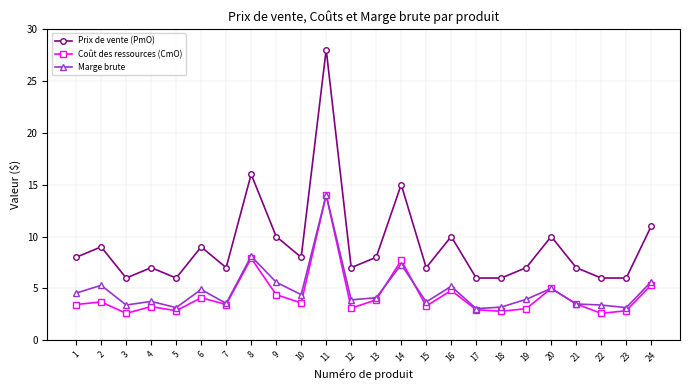

What is the difference between the second highest and minimum values in the Prix de vente (PmO) series?

10.0